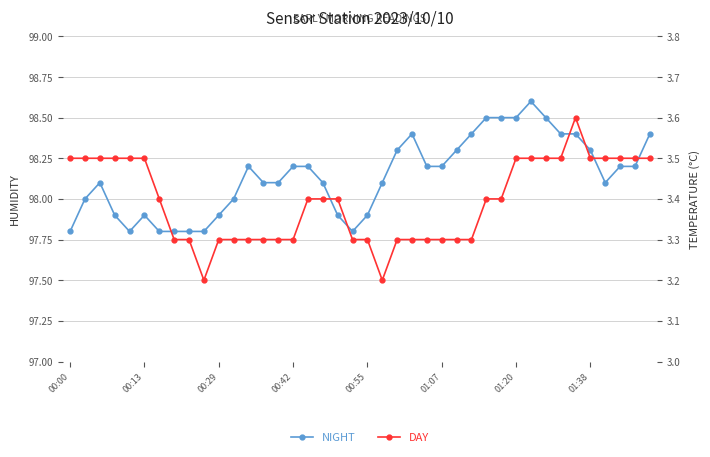

What are all the series names shown in the legend?

NIGHT, DAY